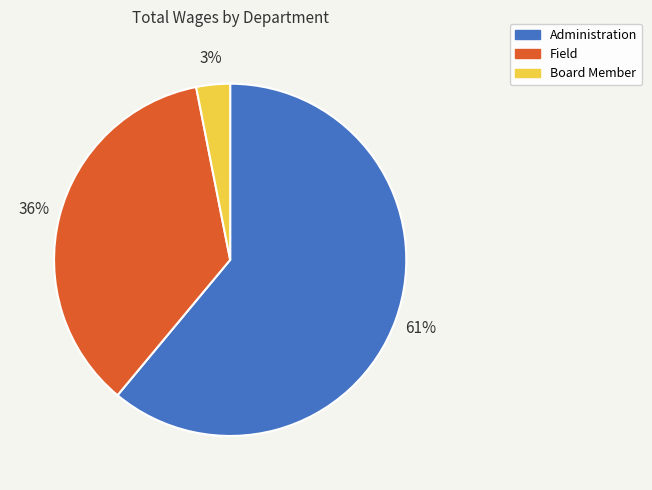

Which slice is the largest?

Administration